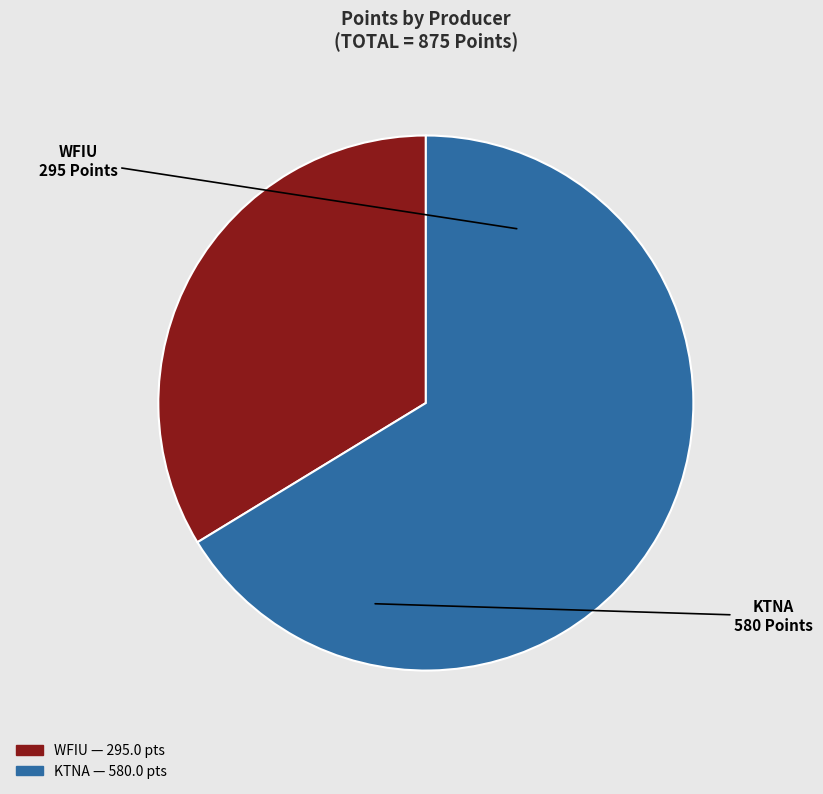

Does any single category account for the majority?

Yes